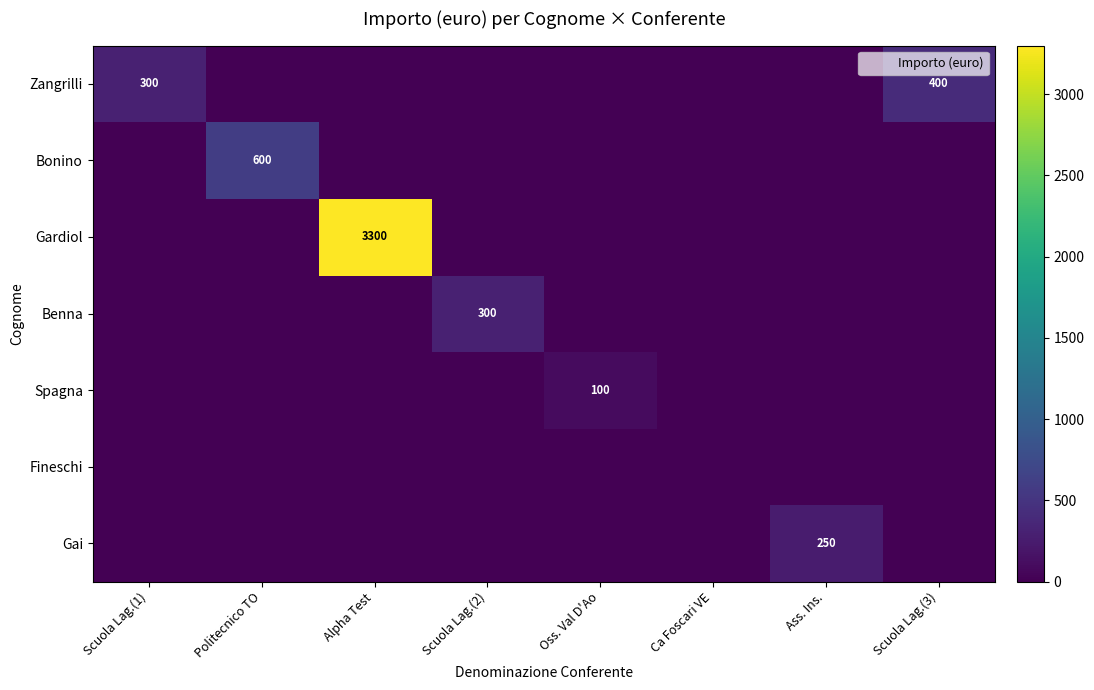

Count the number of data series in this chart.

7